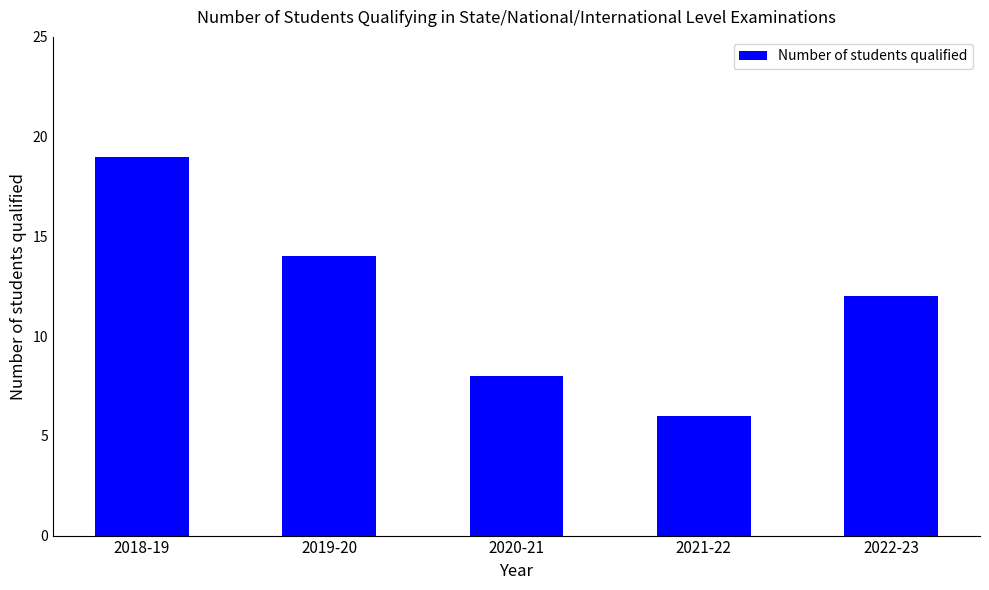

Which label corresponds to the smallest value in the chart?

2021-22